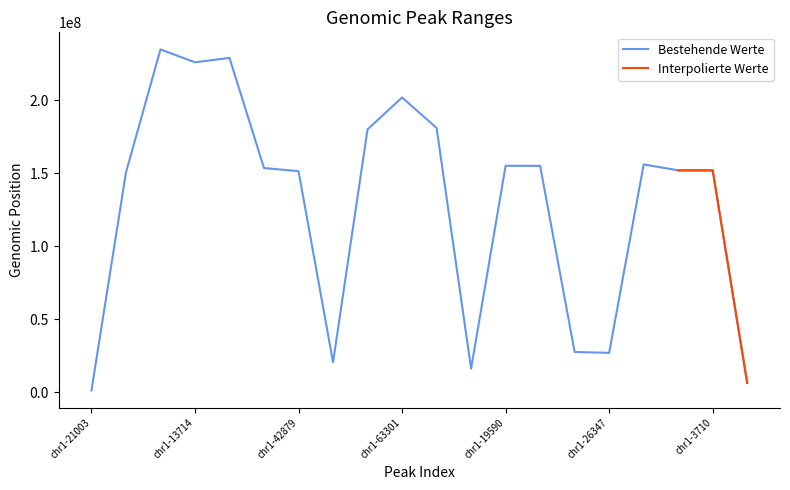

What is the ratio of the value at chr1-13714 to the value at chr1-63301?

1.1